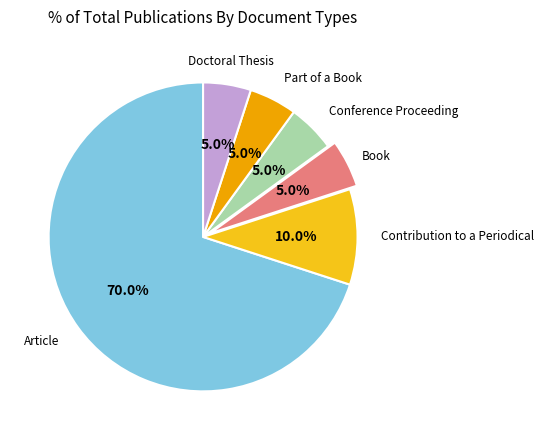

Does any single category account for the majority?

Yes